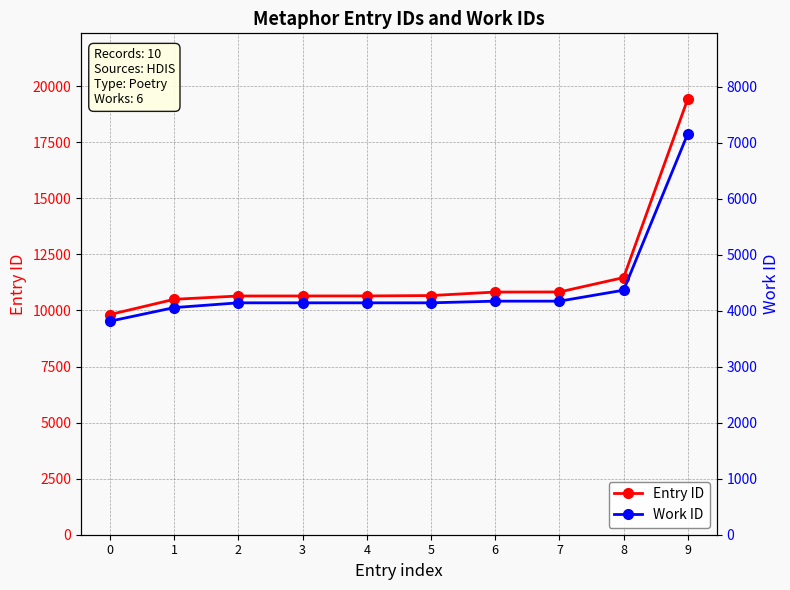

Rank the series by their average value, from highest to lowest.

Entry ID, Work ID